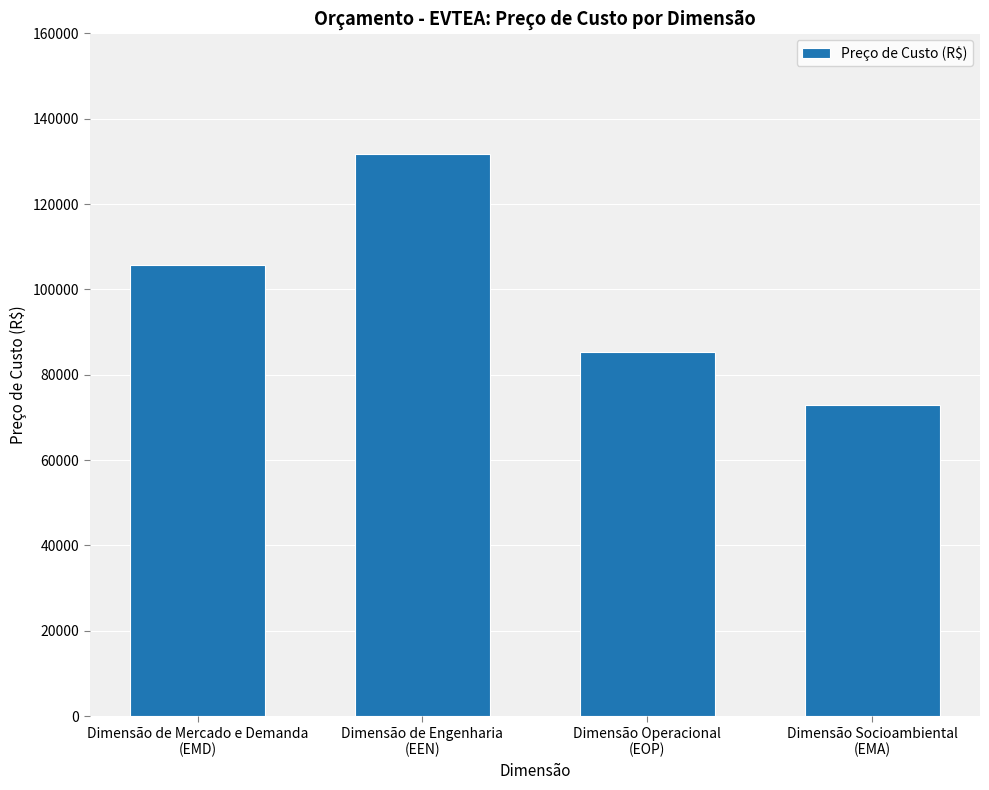

Rank the categories by value from lowest to highest.

Dimensão Socioambiental
(EMA), Dimensão Operacional
(EOP), Dimensão de Mercado e Demanda
(EMD), Dimensão de Engenharia
(EEN)